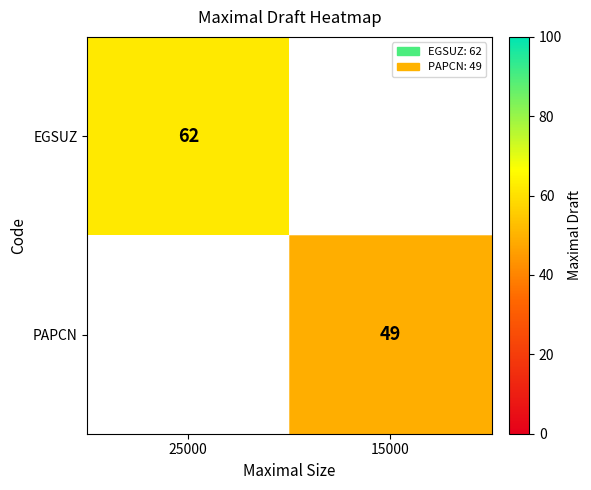

Is the value of EGSUZ at 25000 greater than the value of PAPCN at 15000?

Yes